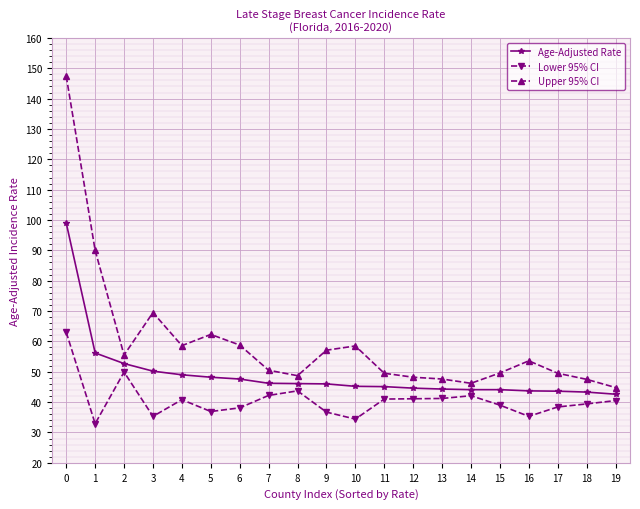

True or false: Age-Adjusted Rate and Lower 95% CI intersect in this chart.

False